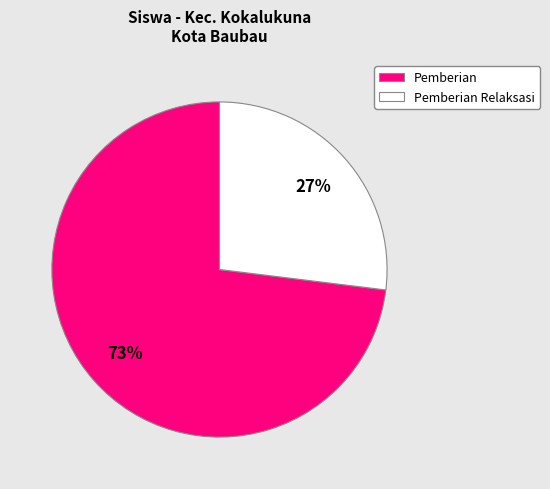

Count the number of slices in the pie.

2